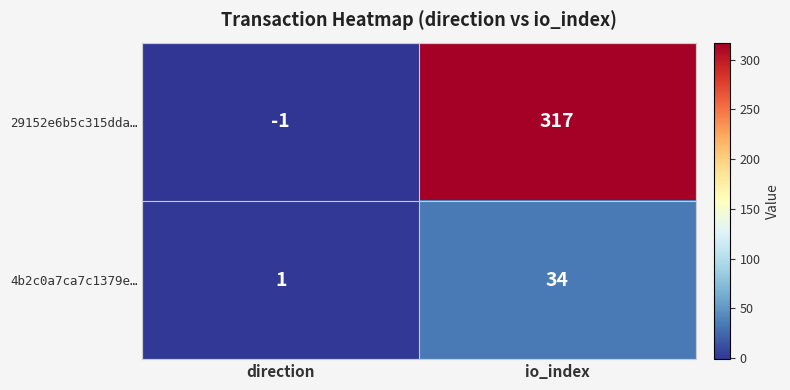

What is the maximum value shown in the chart?

317